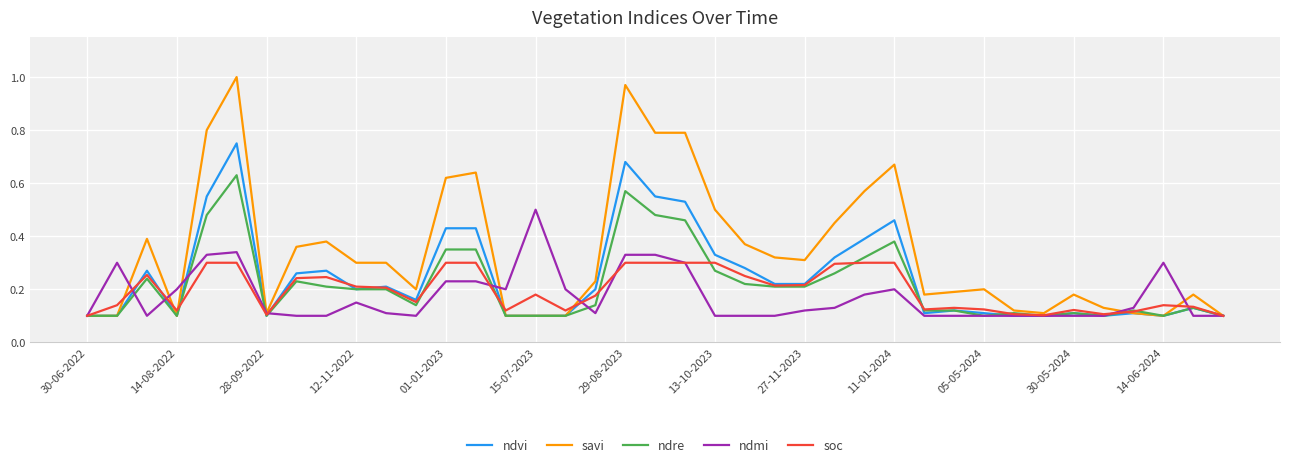

Which series has the largest range (max minus min)?

savi